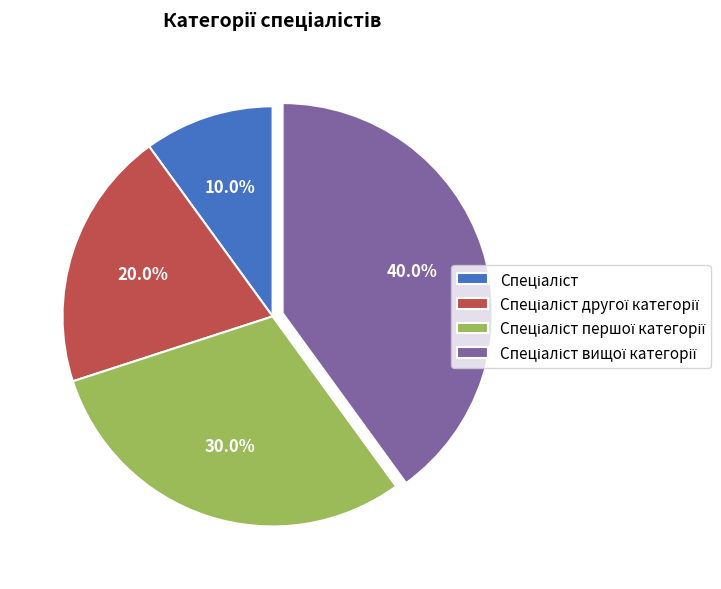

Is there any slice that represents more than half of the pie?

No